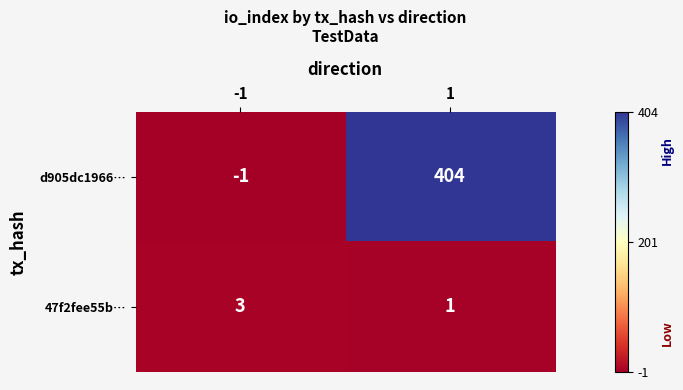

What is the greatest value displayed?

404